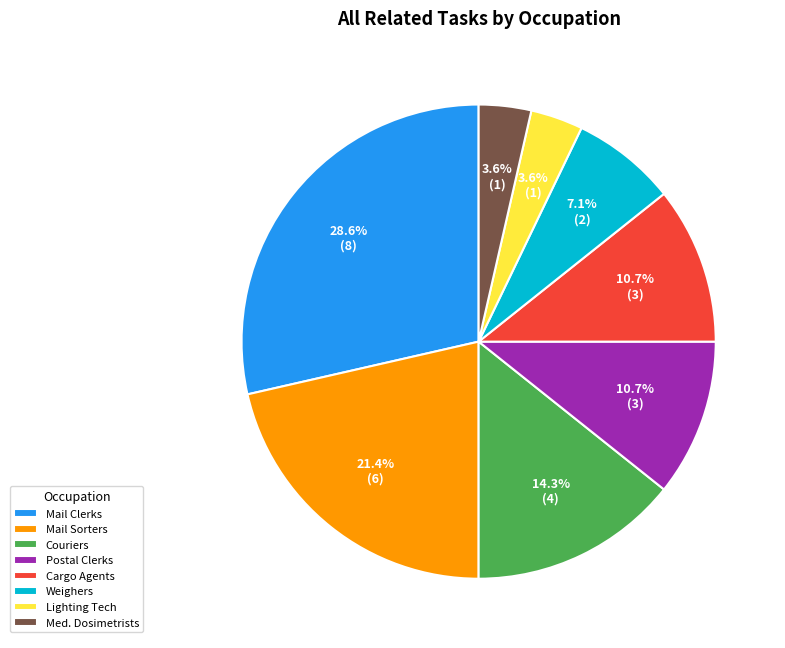

Which category has the biggest portion of the pie?

Mail Clerks